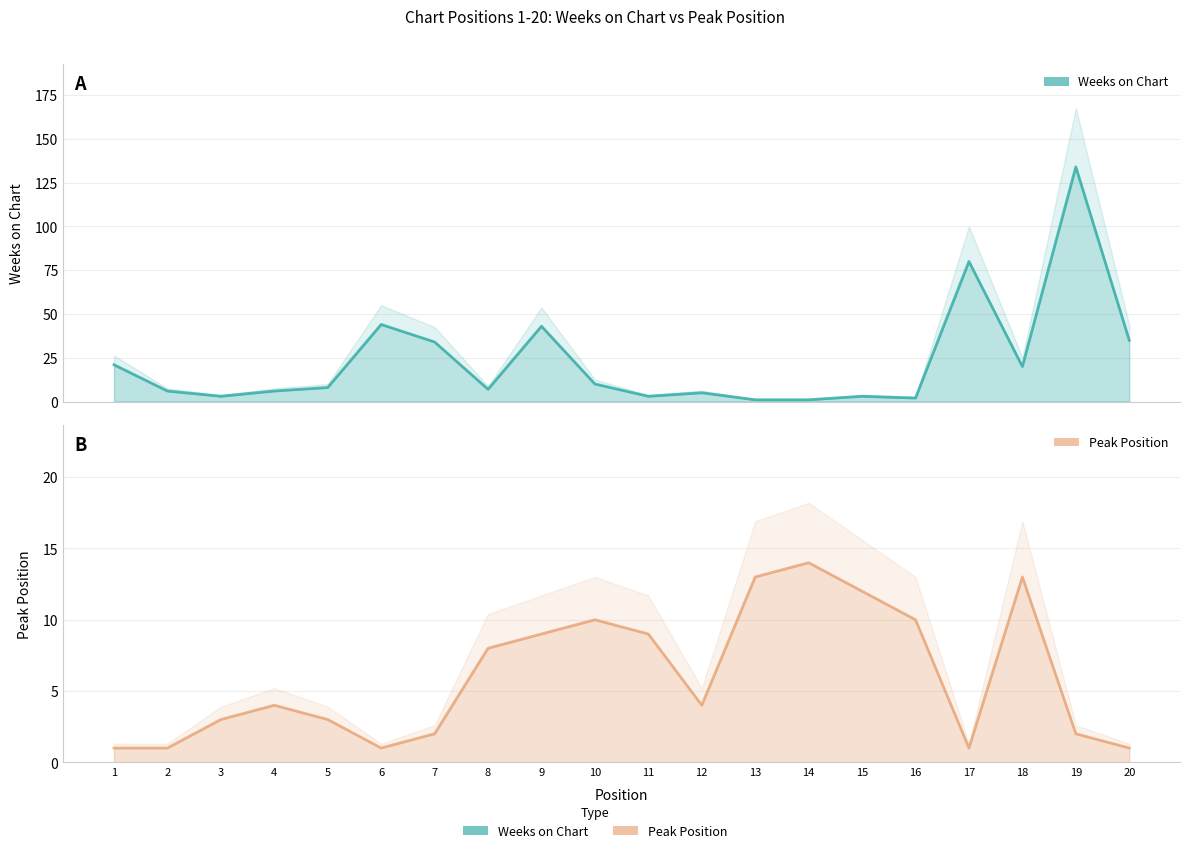

Rank the series by their maximum value, from lowest to highest.

Peak Position, Weeks on Chart